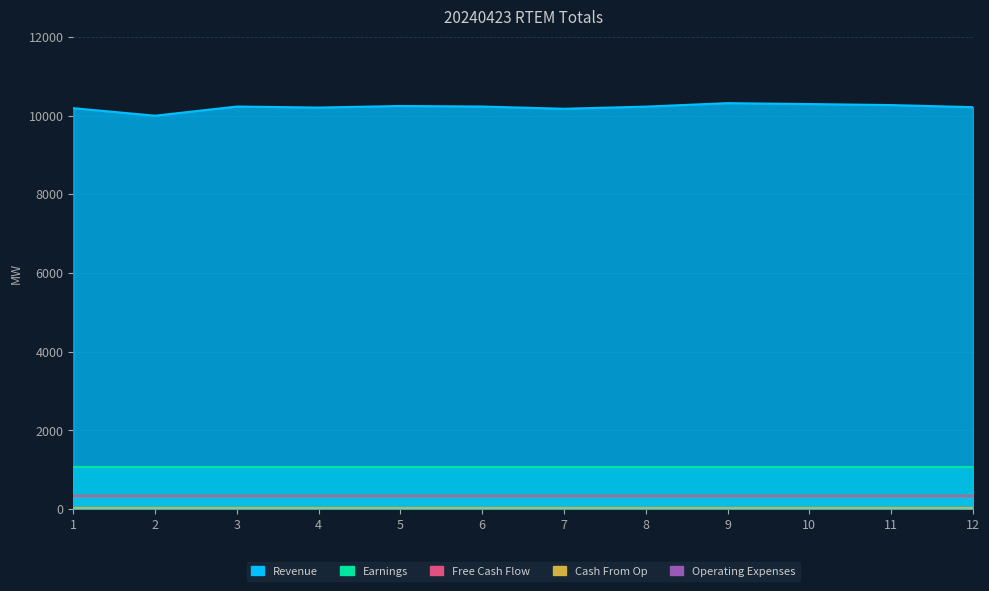

Which category has the lowest value across all series?

1